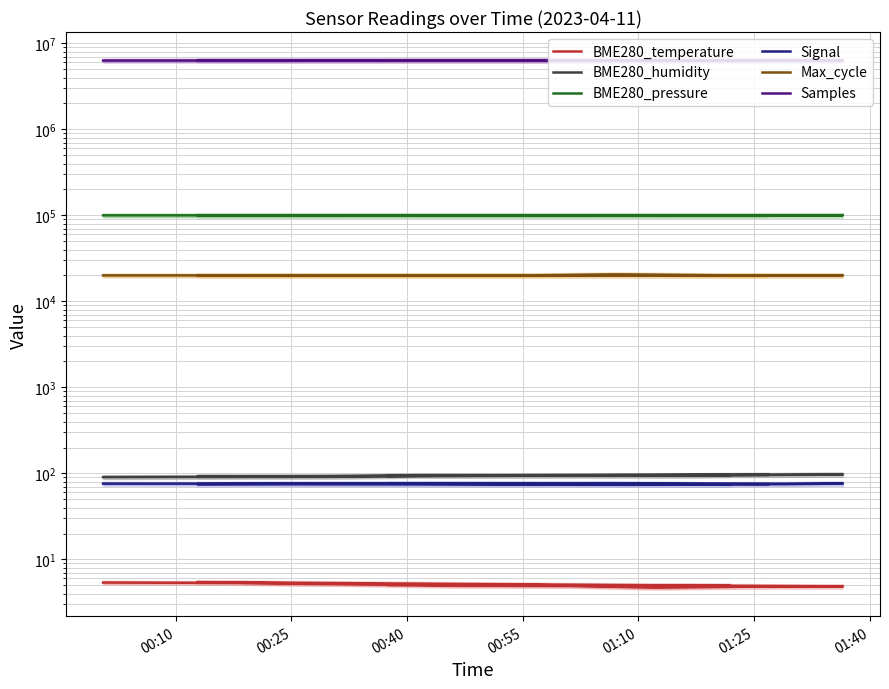

How many lines are shown in the chart?

6